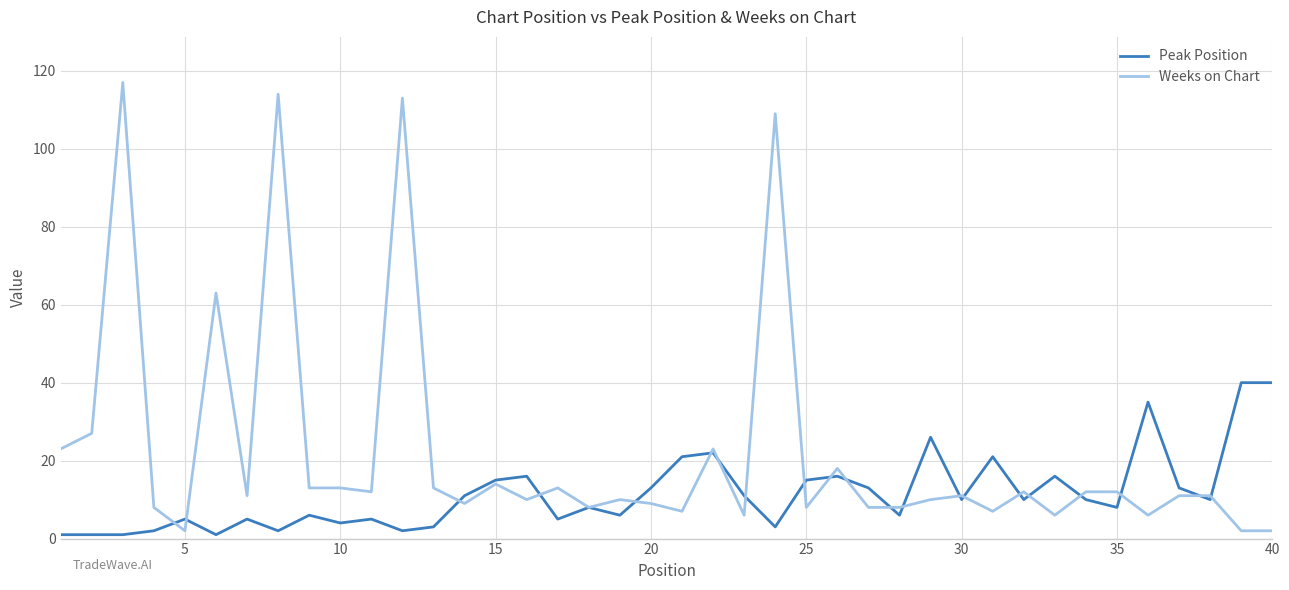

List the series in order of their peak value, highest first.

Weeks on Chart, Peak Position